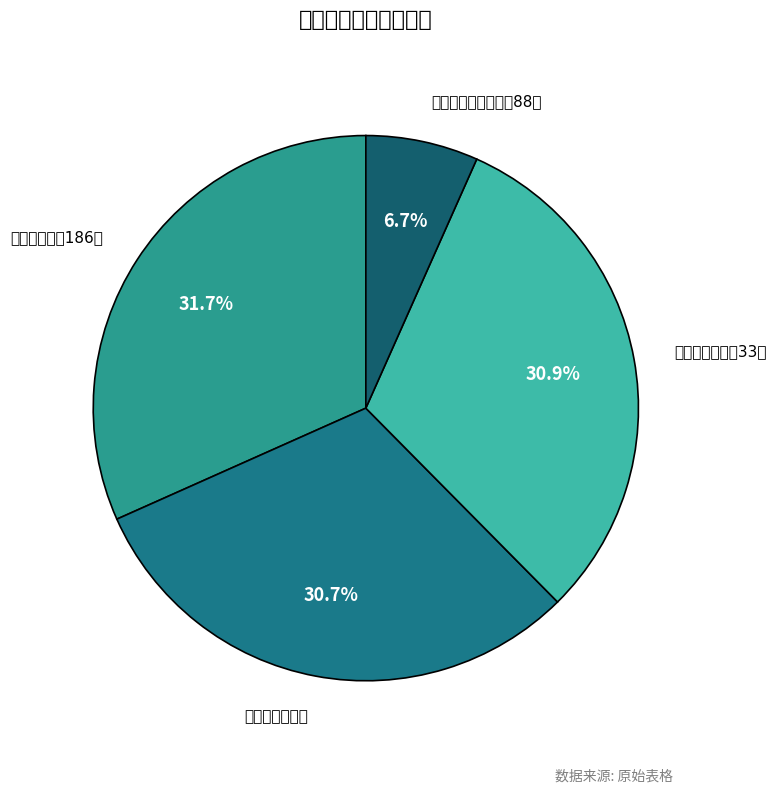

Rank the categories by value from lowest to highest.

北京市海淀区学院路88号, 太康县中心小学, 河南郑州二七路33号, 北京市海淀区186号